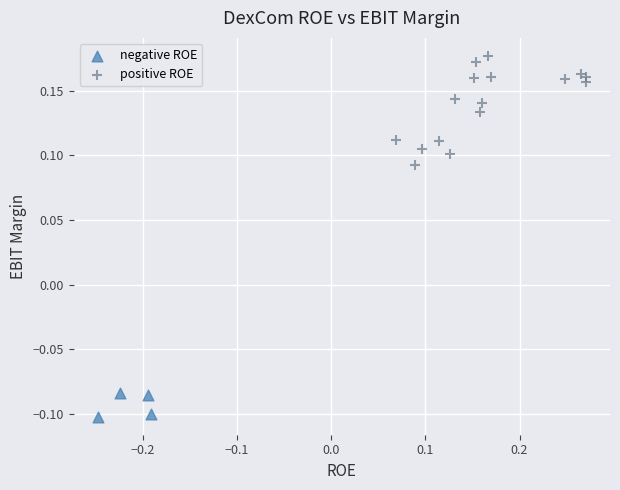

What are all the series names shown in the legend?

negative ROE, positive ROE